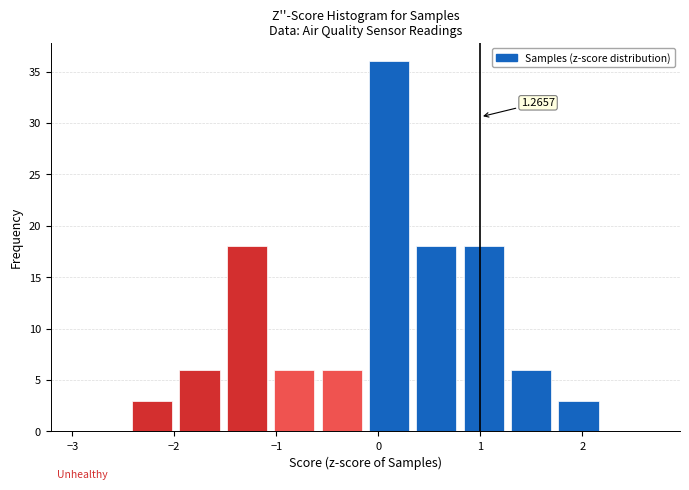

Over which range of the x-axis is the bar tallest?

-0.1 to 0.3